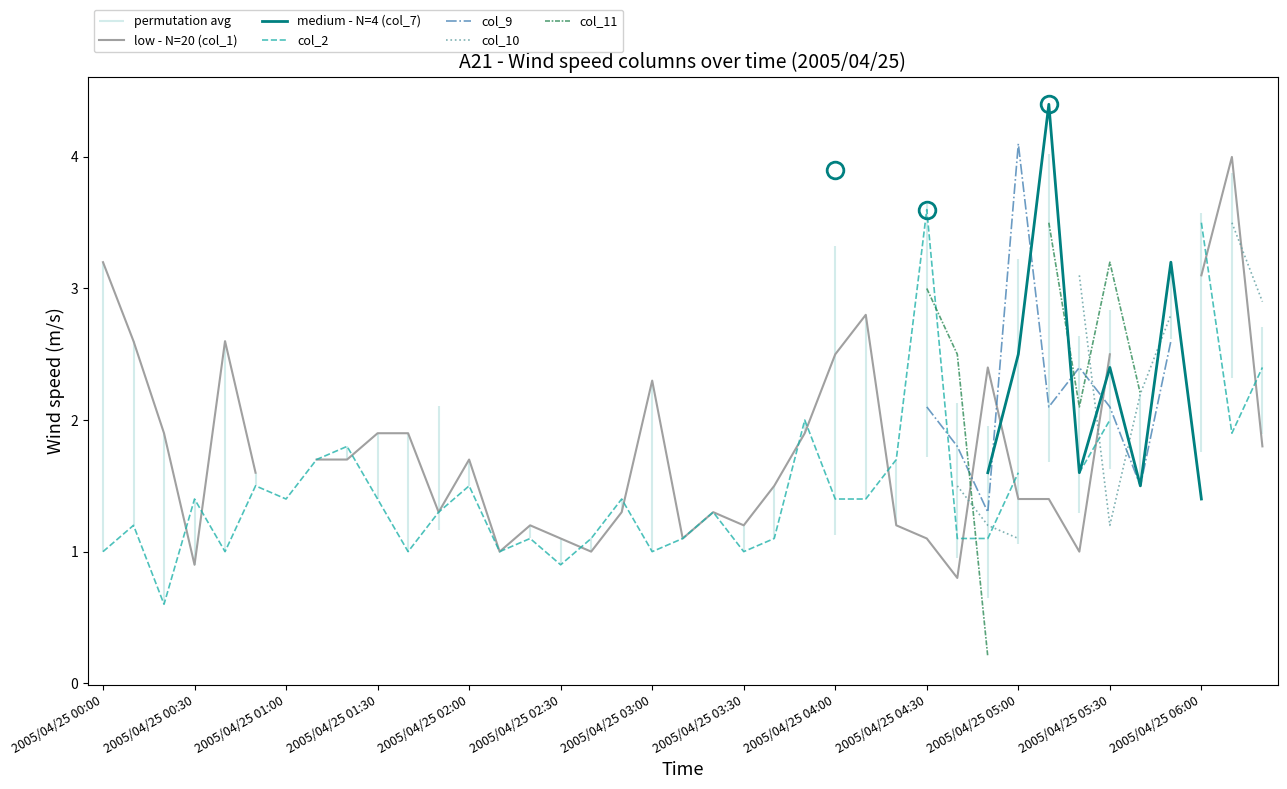

Which category has the lowest value across all series?

29